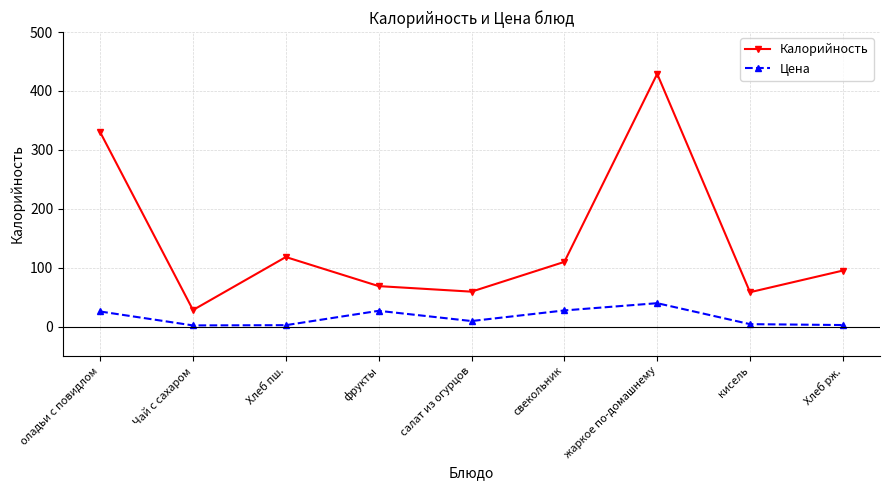

How many values in the Калорийность series are below 95?

4